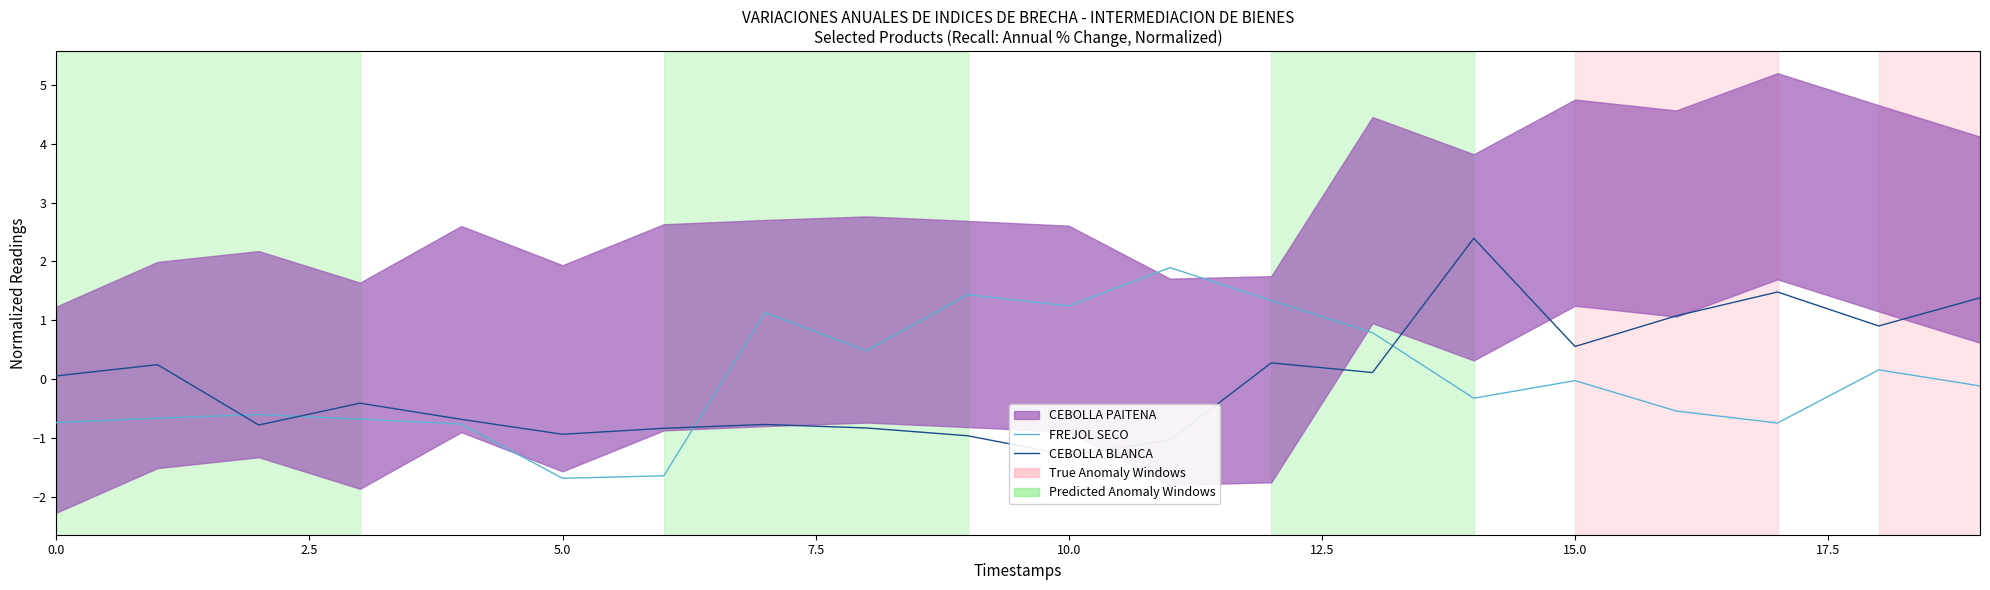

How many interior local valleys does the FREJOL SECO series have?

5